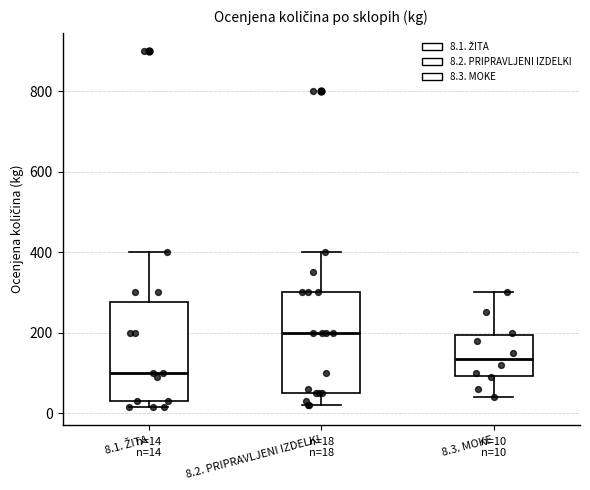

Which box's median line is the highest?

8.2. PRIPRAVLJENI IZDELKI